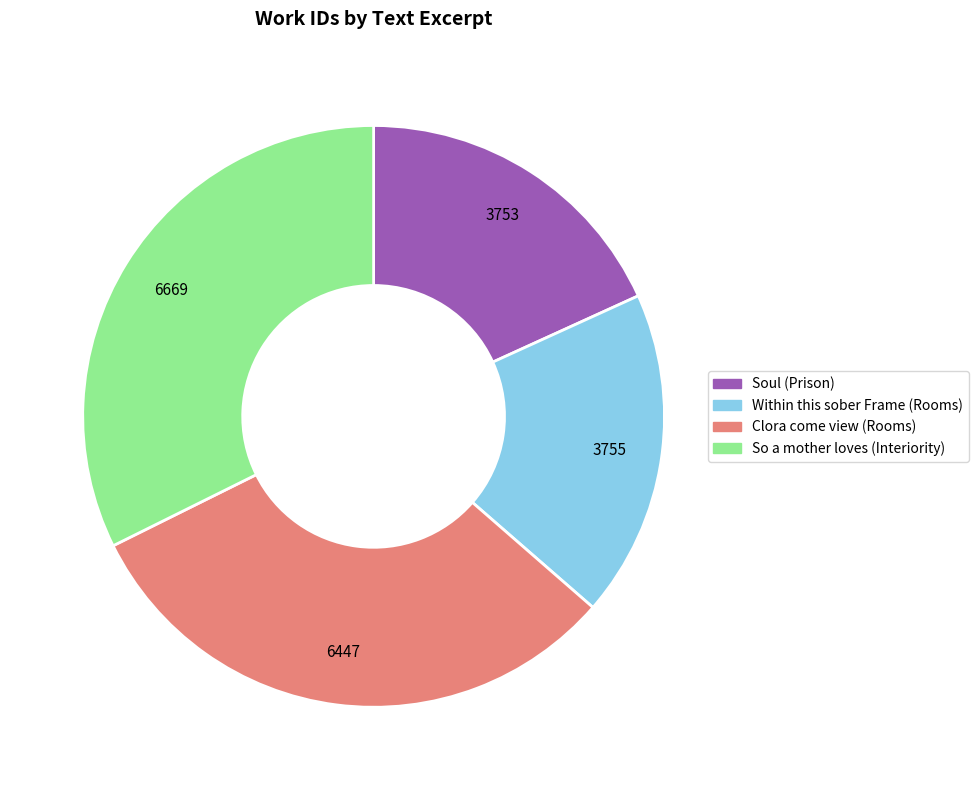

The Soul (Prison) slice represents 18% of the pie. True or false?

True